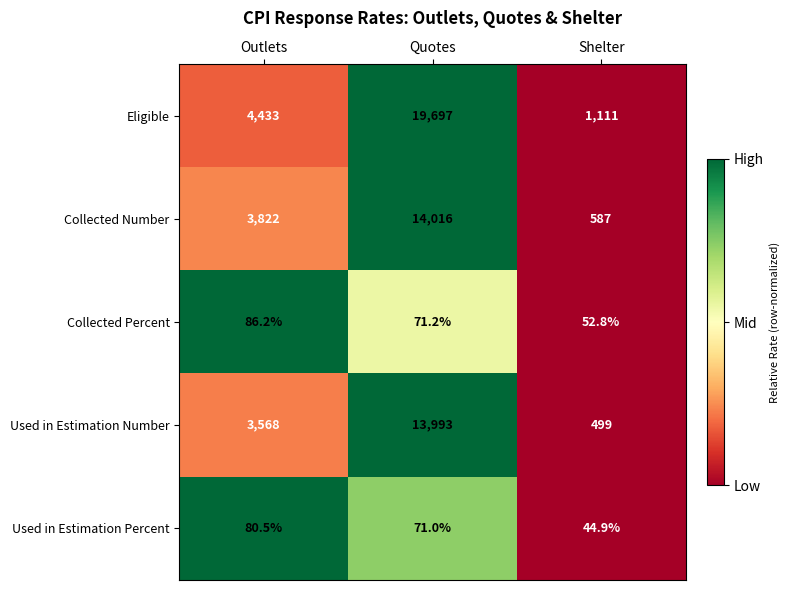

Rank the series by their maximum value, from highest to lowest.

Eligible, Collected Number, Used in Estimation Number, Collected Percent, Used in Estimation Percent